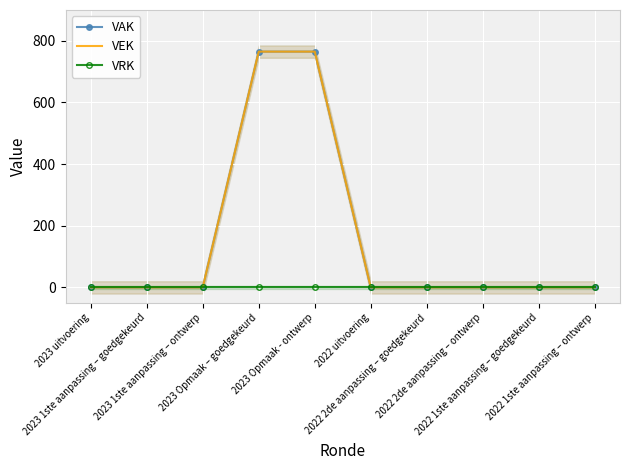

How many categories are shown in the chart?

10